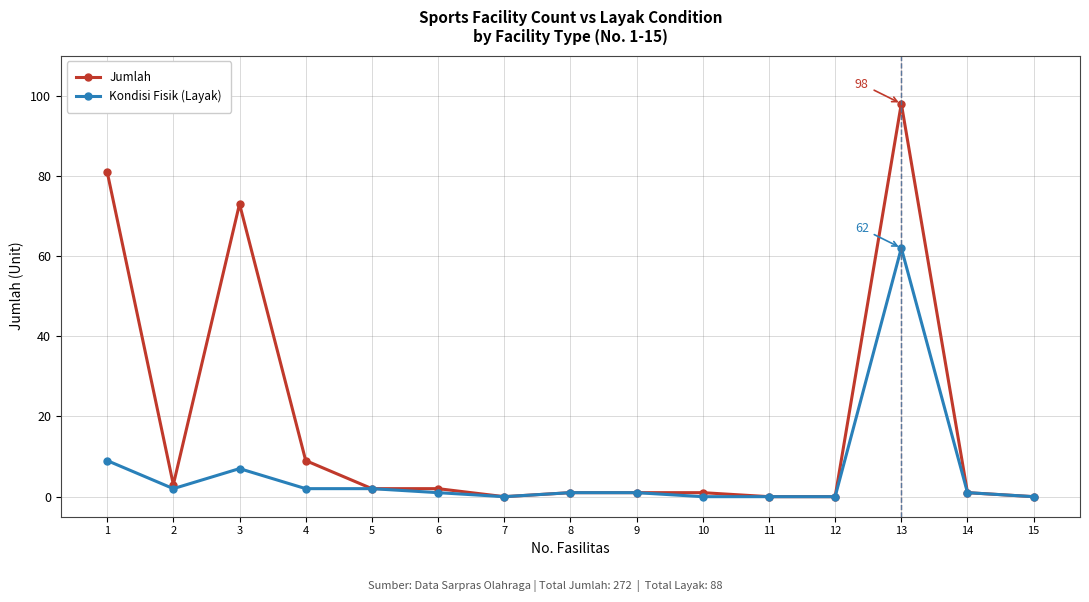

List the series in order of their overall mean, highest first.

Jumlah, Kondisi Fisik (Layak)